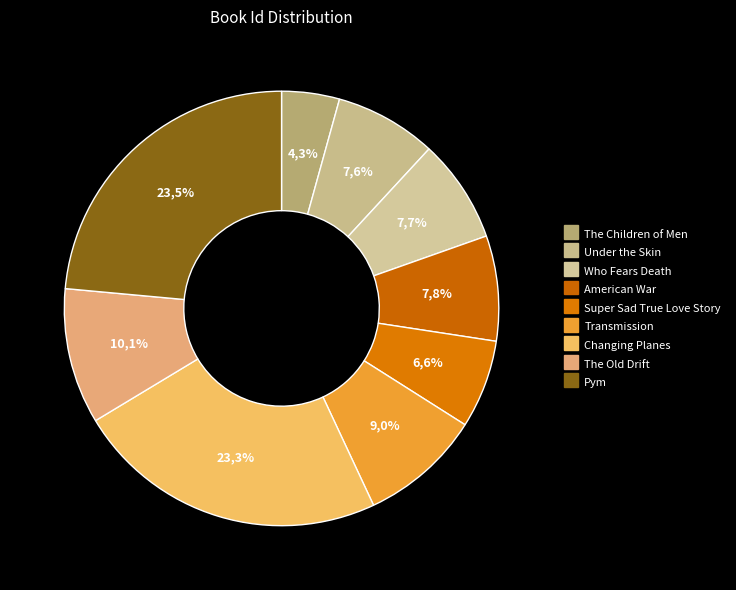

To the nearest percent, what percentage of the pie is Transmission?

9%